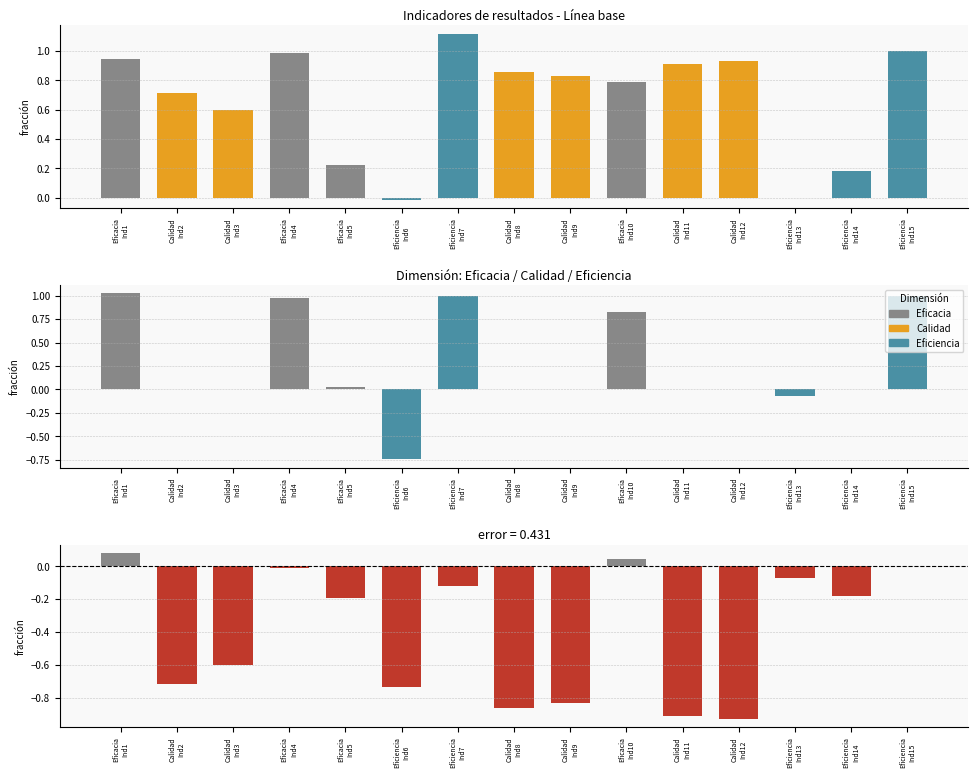

Reading left to right, list all the values displayed in this chart.

Línea base: 0.9	0.7	0.6	1.0	0.2	-0.0	1.1	0.9	0.8	0.8	0.9	0.9	-0.0	0.2	1.0
Avance de metas: 1.0	0.0	0.0	1.0	0.0	-0.7	1.0	0.0	0.0	0.8	0.0	0.0	-0.1	0.0	1.0